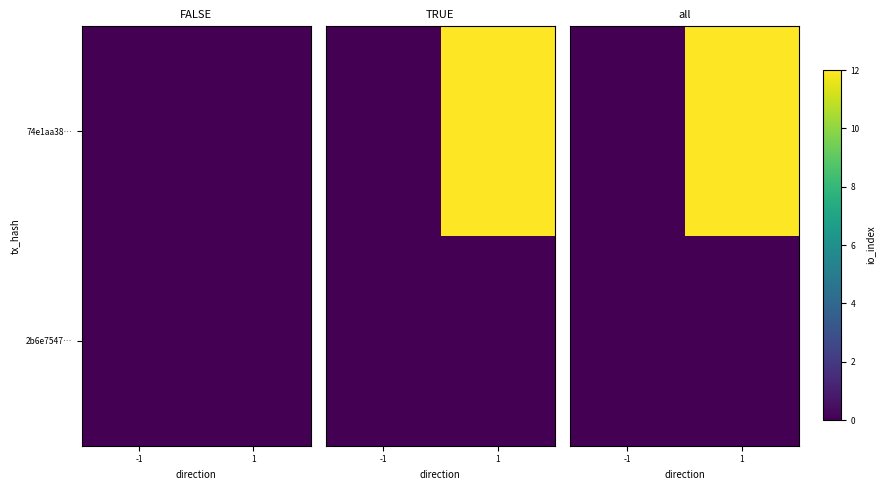

Which category has the highest value in the 74e1aa38… series?

1